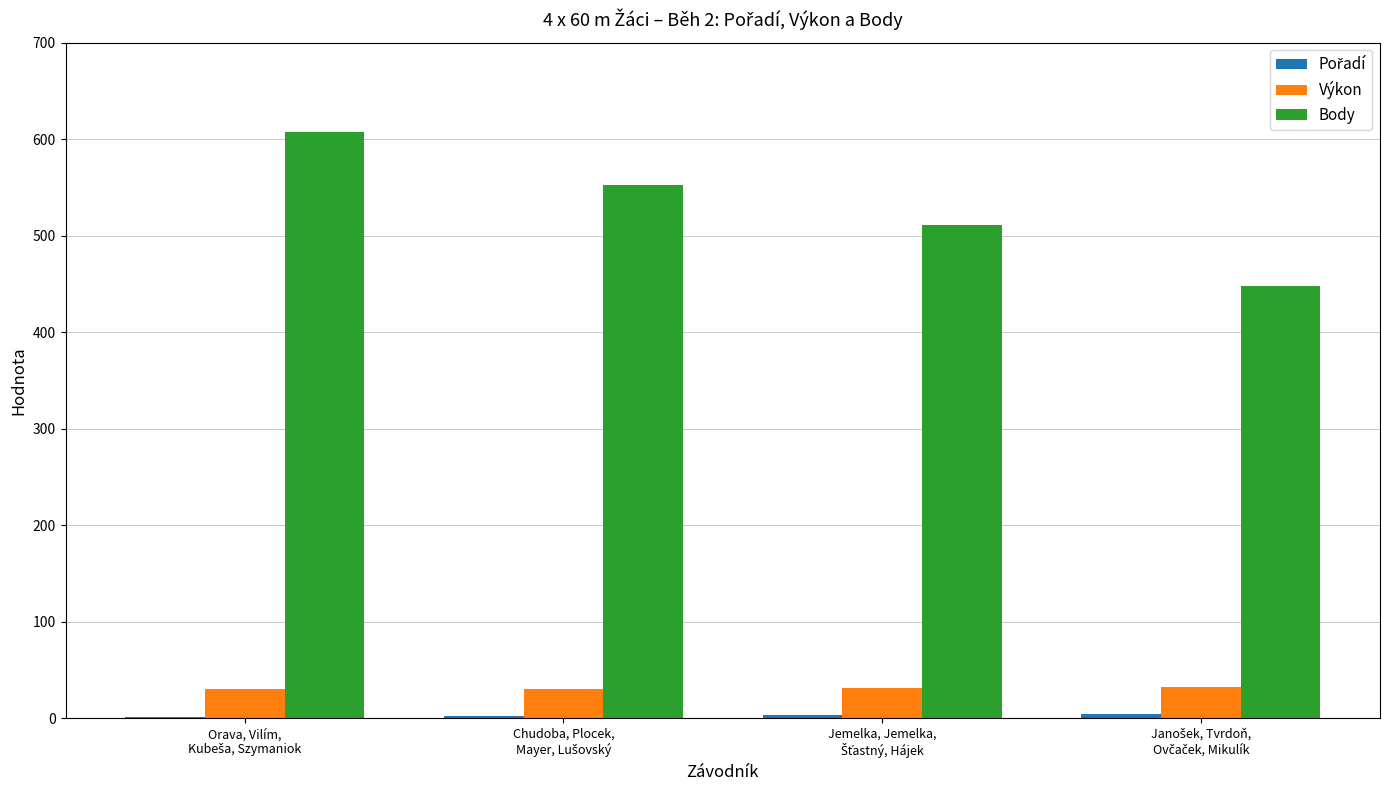

What is the sum of all Body values?

2118.0